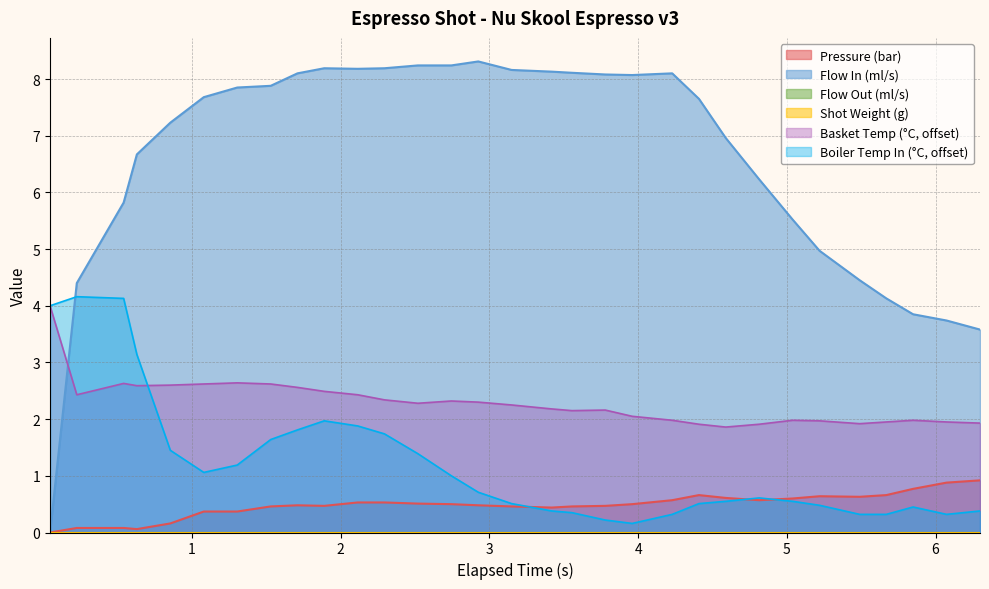

What is the difference between the water_temperature_basket values at 13 and 1?

0.1